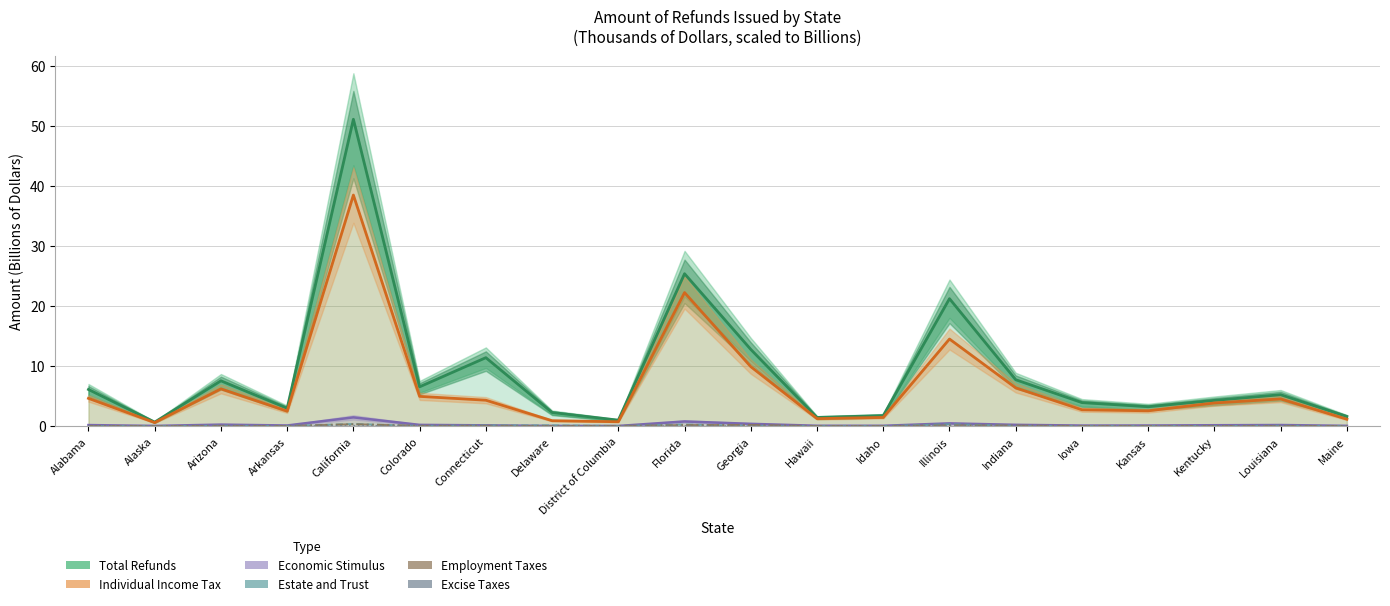

What is the difference between the maximum and minimum values in the Economic Stimulus series?

1.4